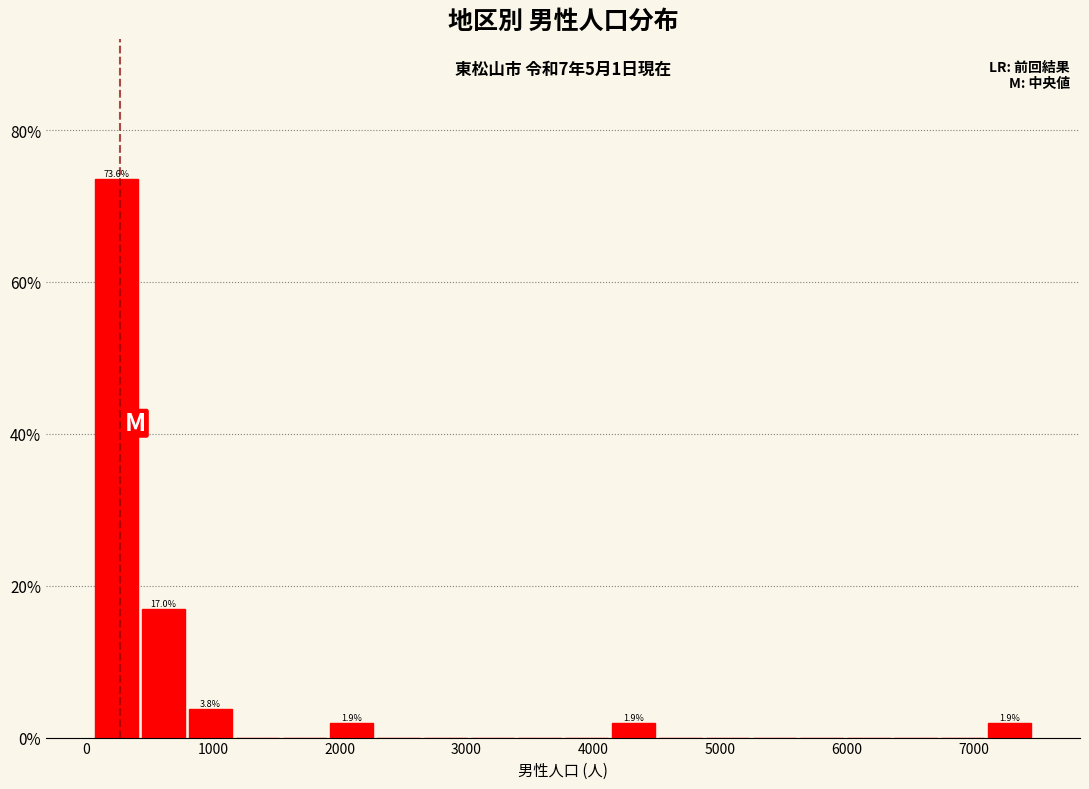

Around what value on the x-axis is the tallest bar? Give the approximate position of its centre, as read against the axis.

200